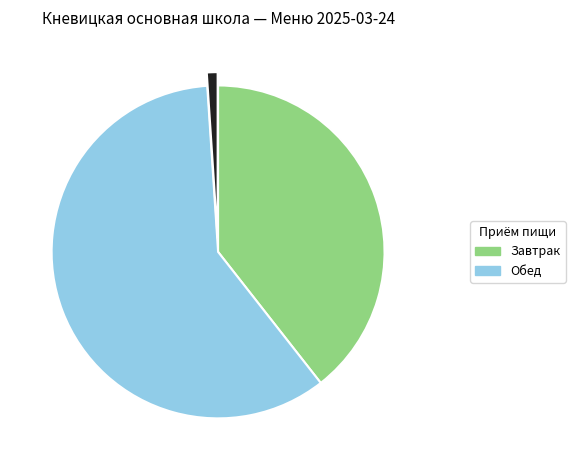

Is there a majority slice in this chart?

Yes